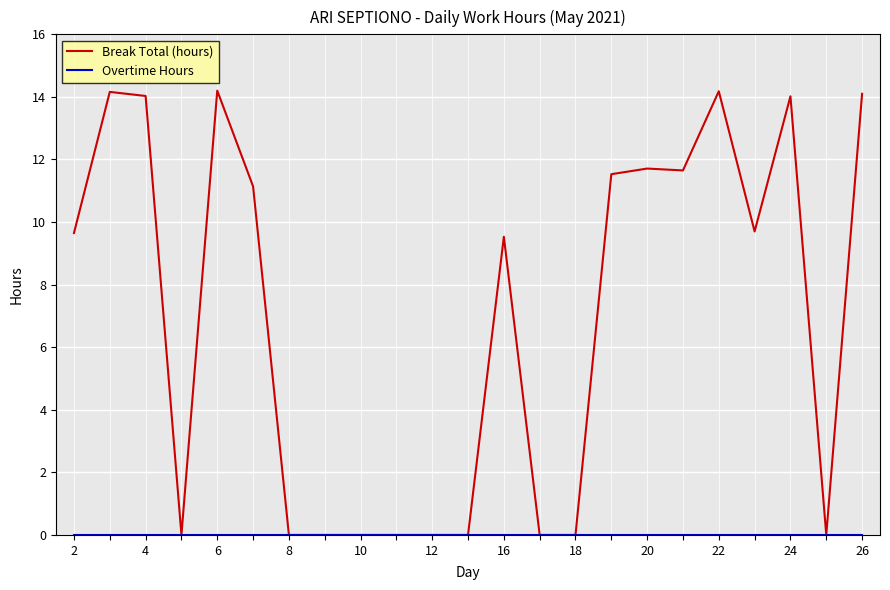

Which series has the largest range (max minus min)?

Break Total (hours)